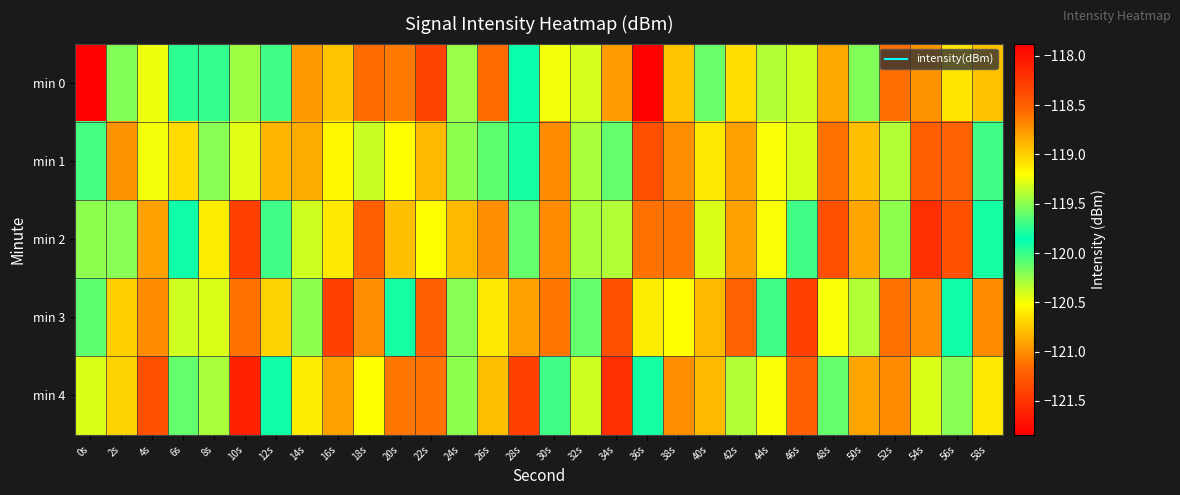

What is the greatest value displayed?

-117.9